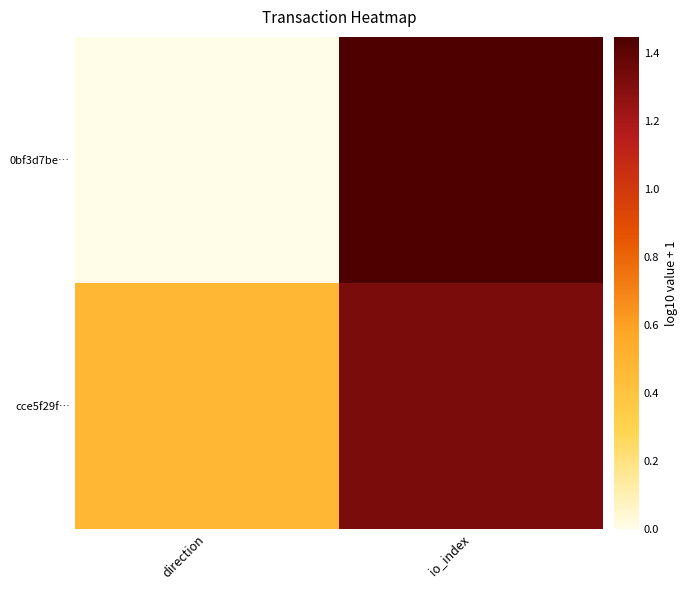

Which series changed the most between direction and io_index?

0bf3d7be…